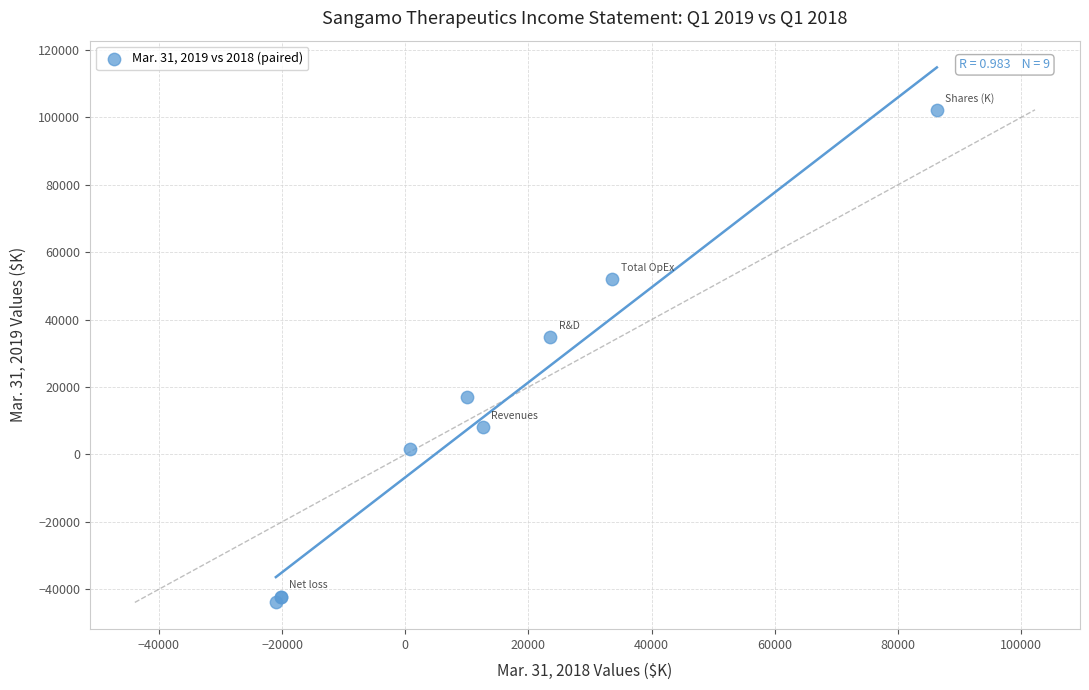

What Y value in the scatter plot is closest to 29186?

34850